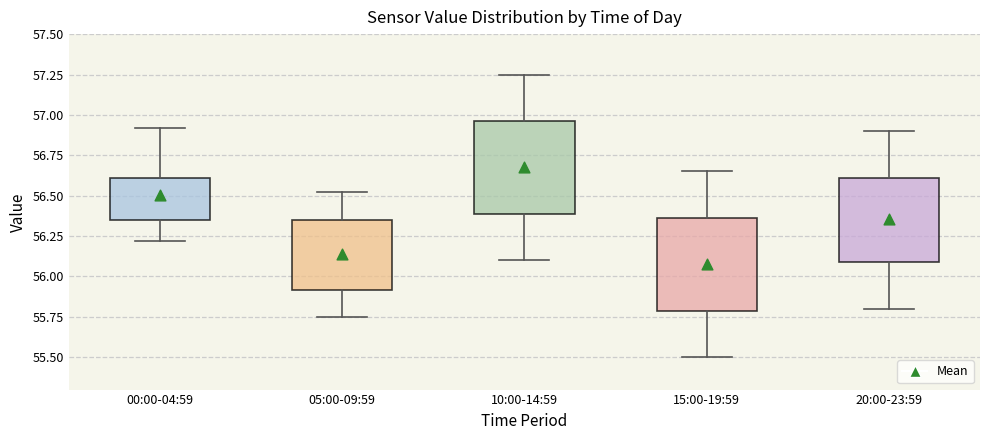

Which box has the highest median line?

10:00-14:59